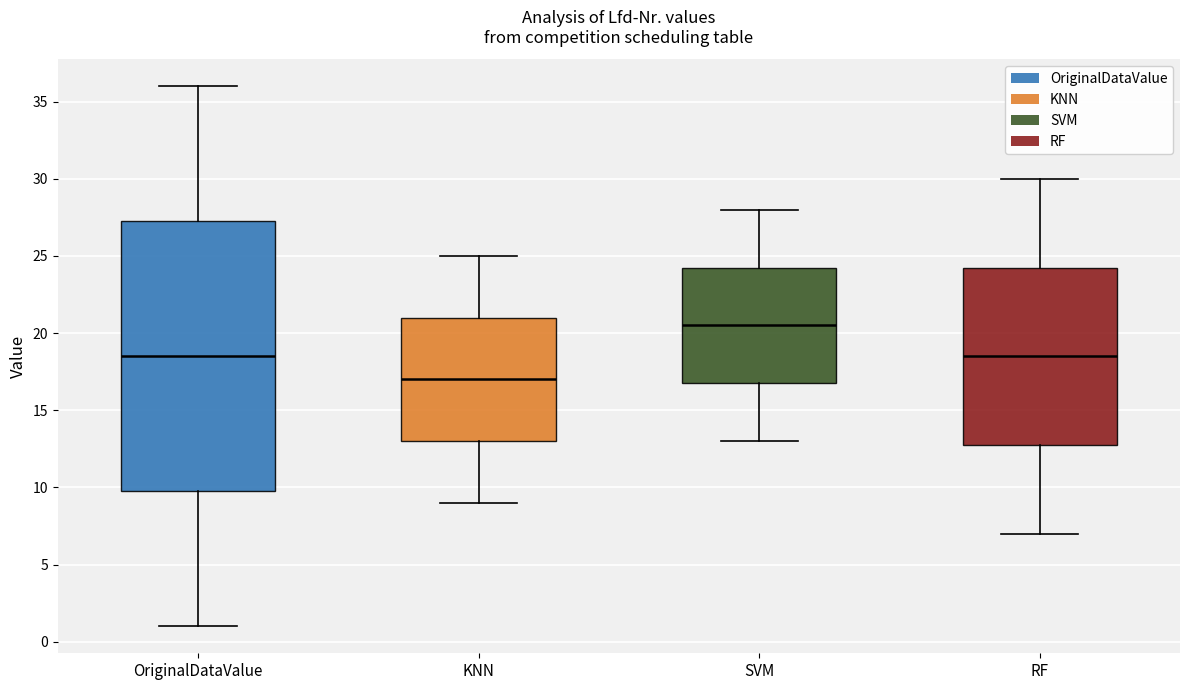

Which box is the tallest, from its lower edge to its upper edge?

OriginalDataValue